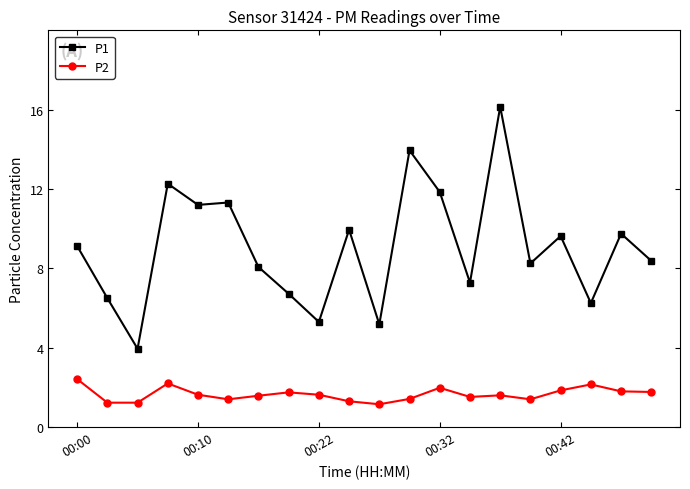

True or false: P2 has more than 1 interior local peaks.

True